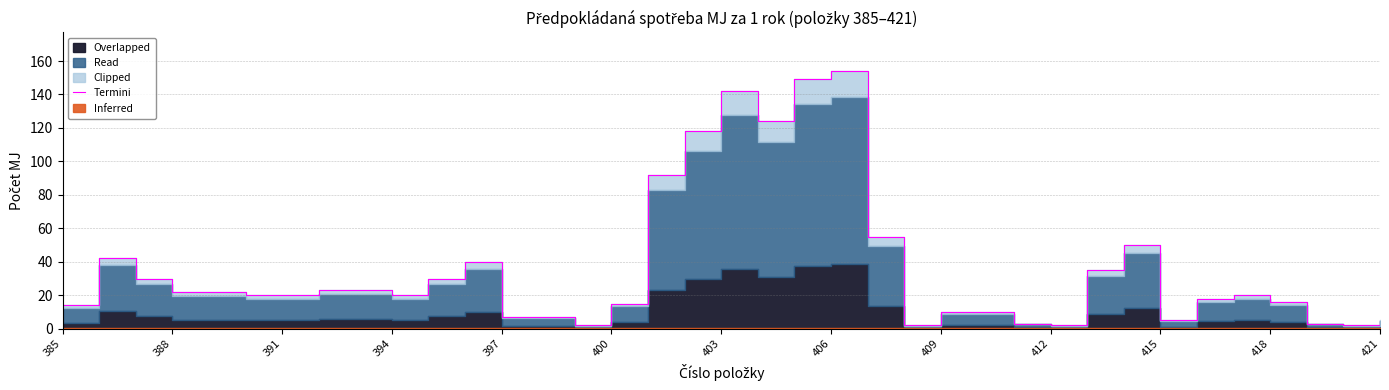

How many interior local valleys (lower than both neighbors) does the data have?

7